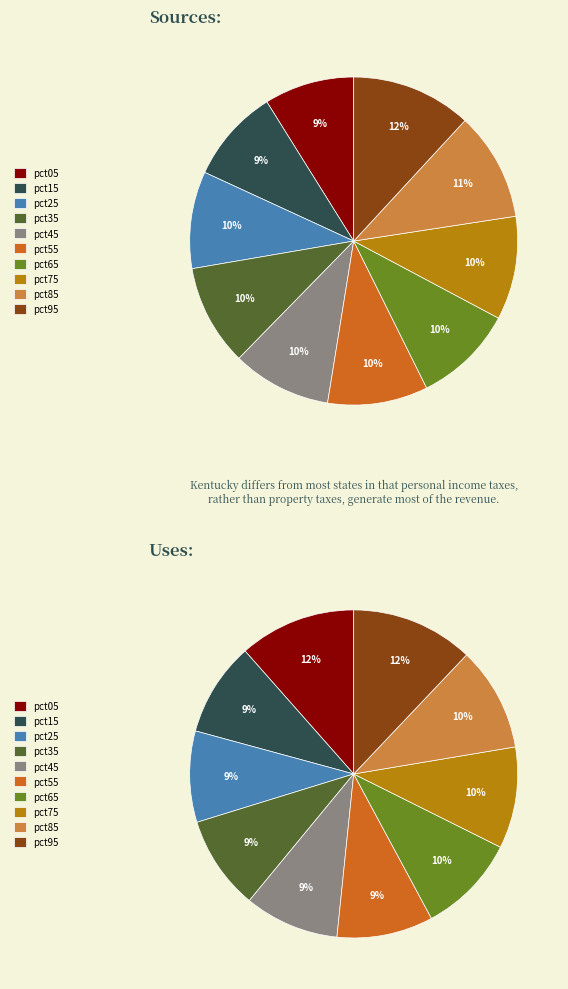

Count the number of slices in the pie.

10